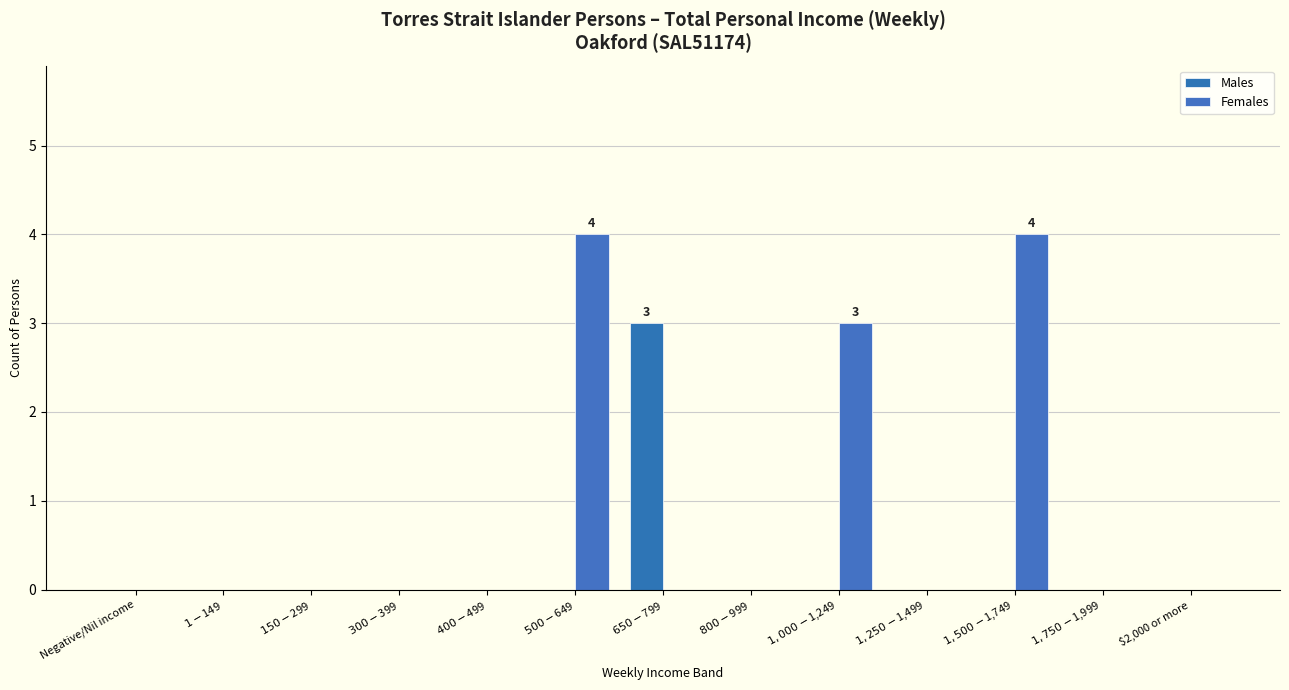

Which series changed the most between $1,000-$1,249 and $1,750-$1,999?

Females